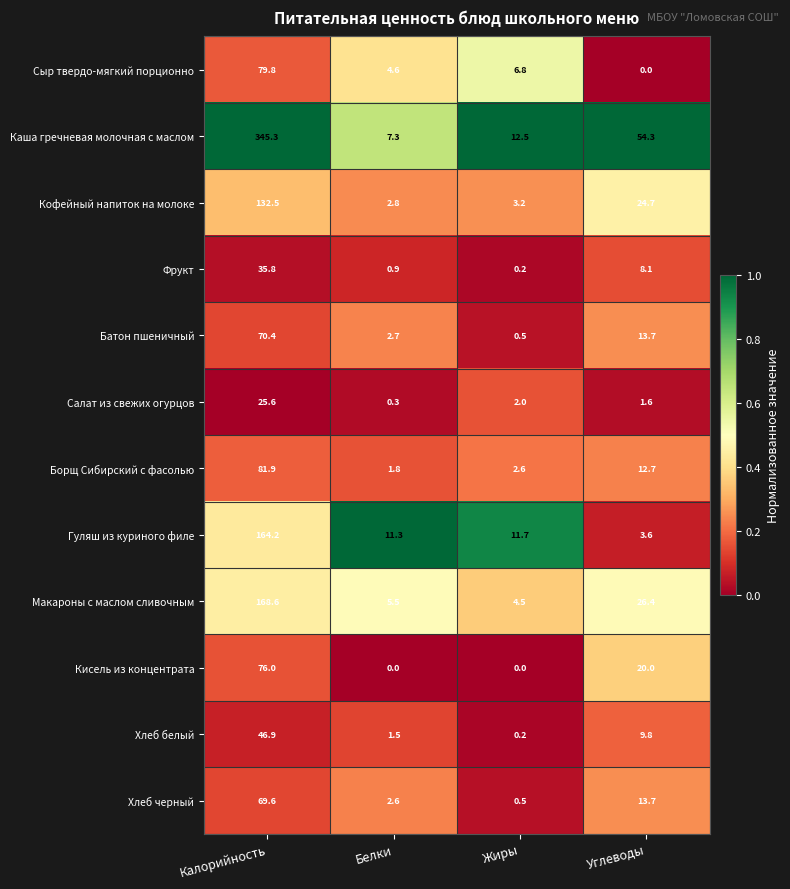

What is the total value across all series at Жиры?

44.7